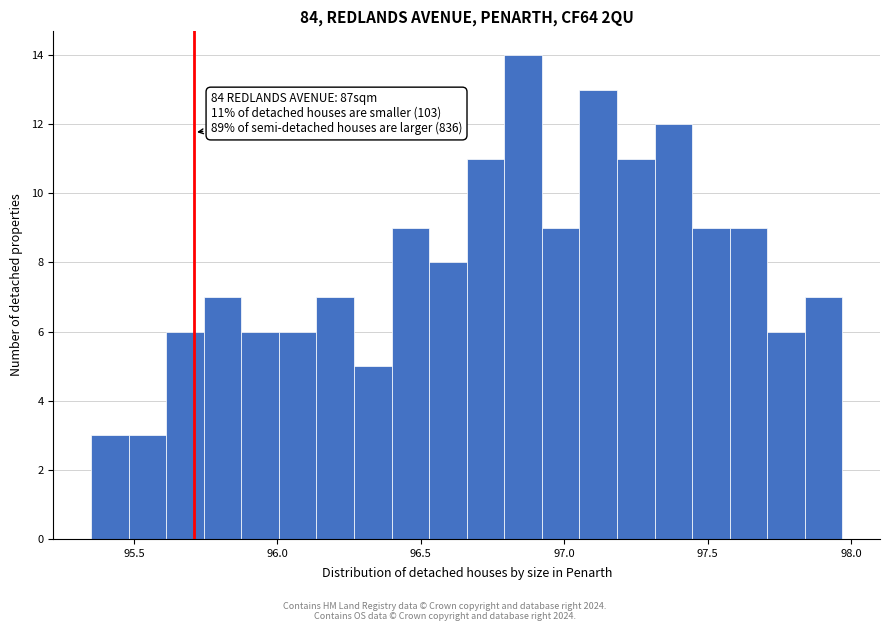

Read against the x-axis, roughly where is the centre of the tallest bar?

96.85